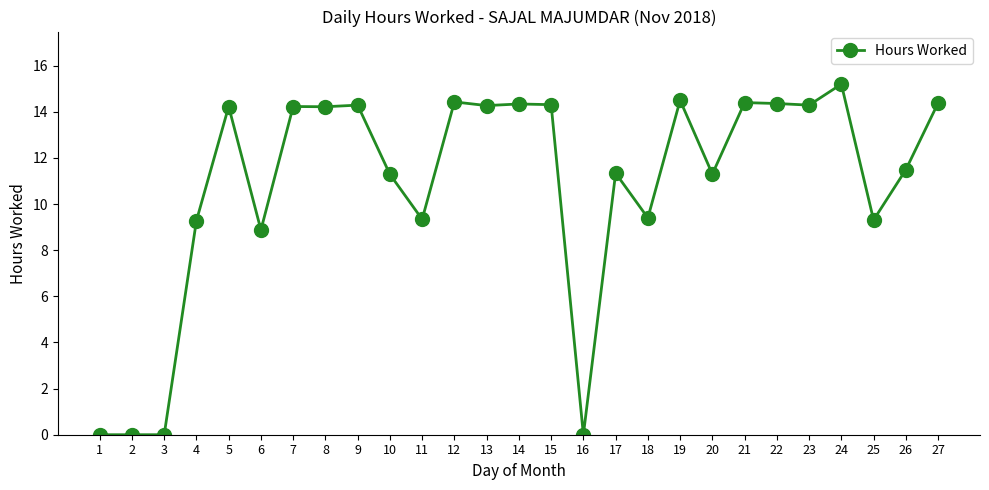

True or false: there are more than 0 points higher than both neighbors.

True